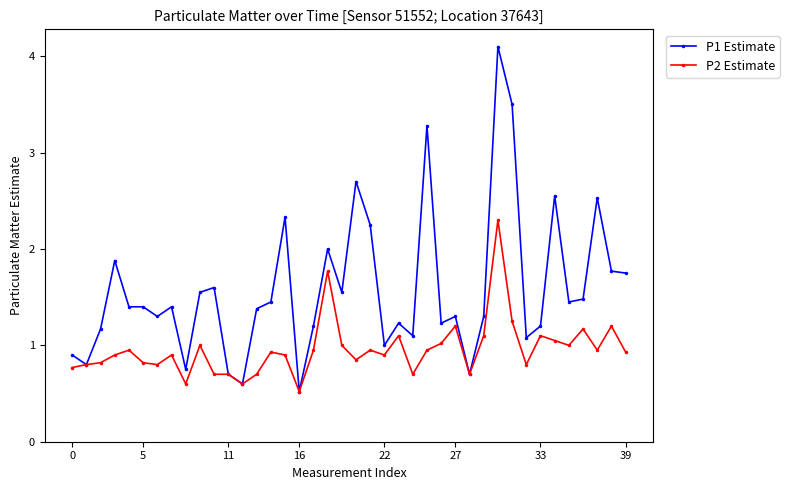

Rank the series by their average value, from highest to lowest.

P1 Estimate, P2 Estimate